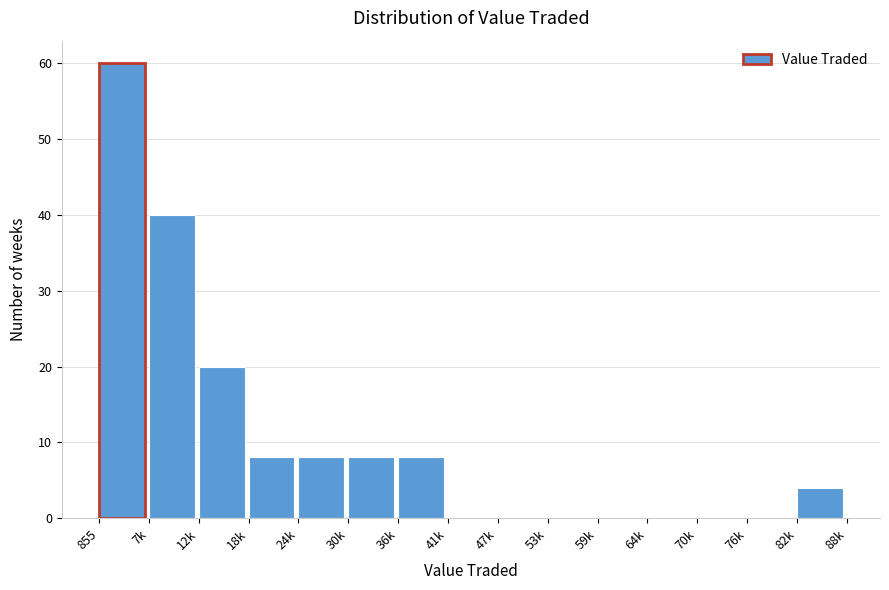

Reading left to right, extract all data points from this chart.

855=60	7k=40	12k=20	18k=8	24k=8	30k=8	36k=8	41k=0	47k=0	53k=0	59k=0	64k=0	70k=0	76k=0	82k=4